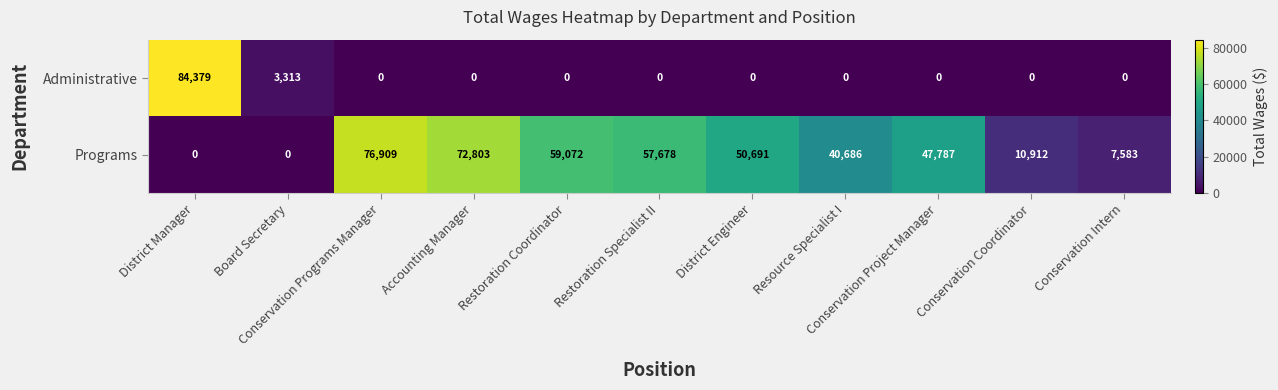

What is the difference between the second highest and minimum values in the Administrative series?

3313